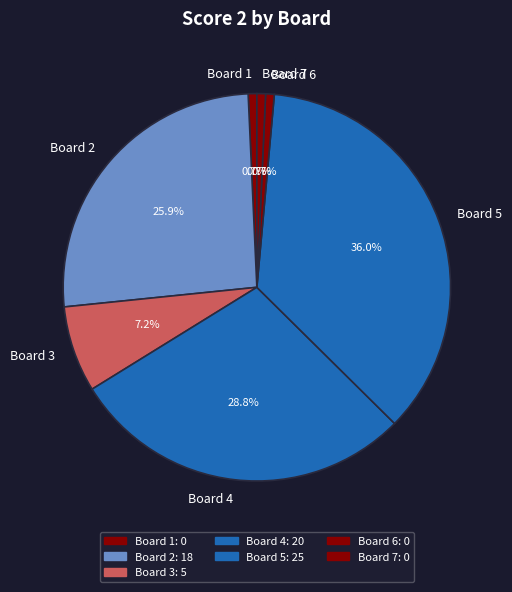

Does Board 3 account for over 50% of the chart?

No